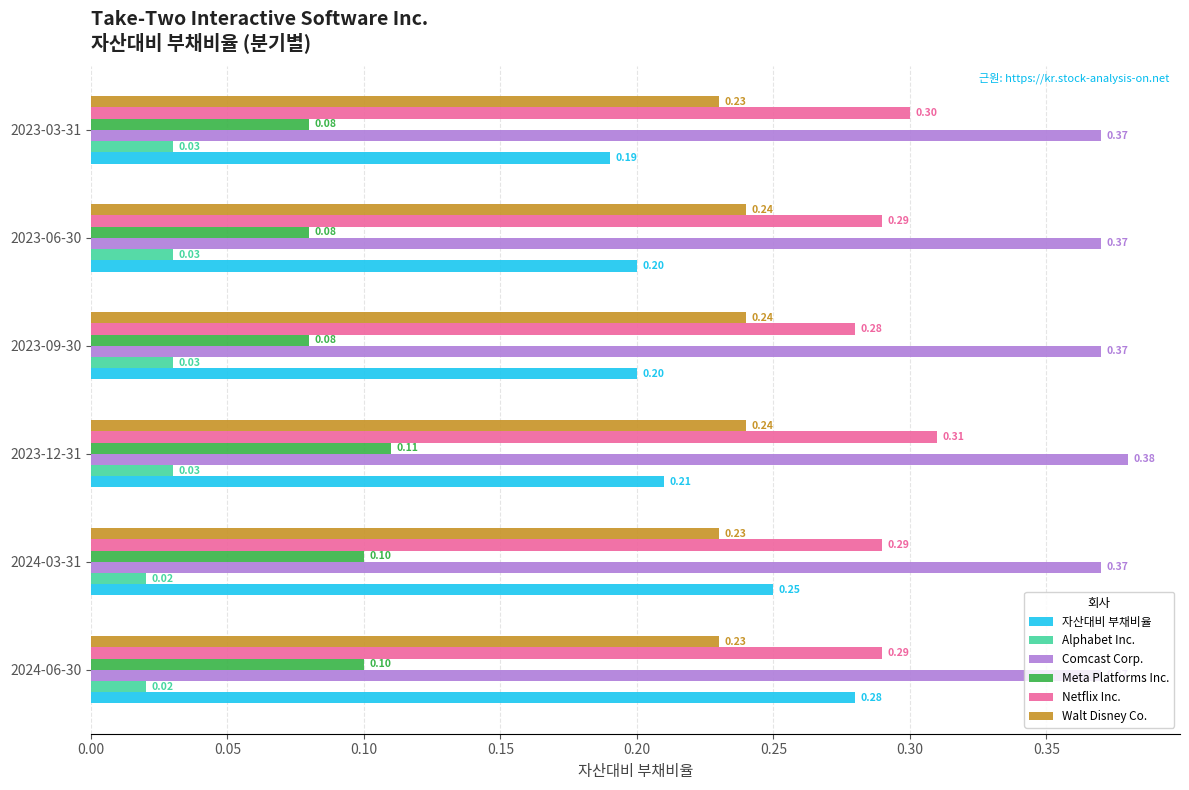

What is the spread (max minus min) of values at 2023-09-30?

0.3